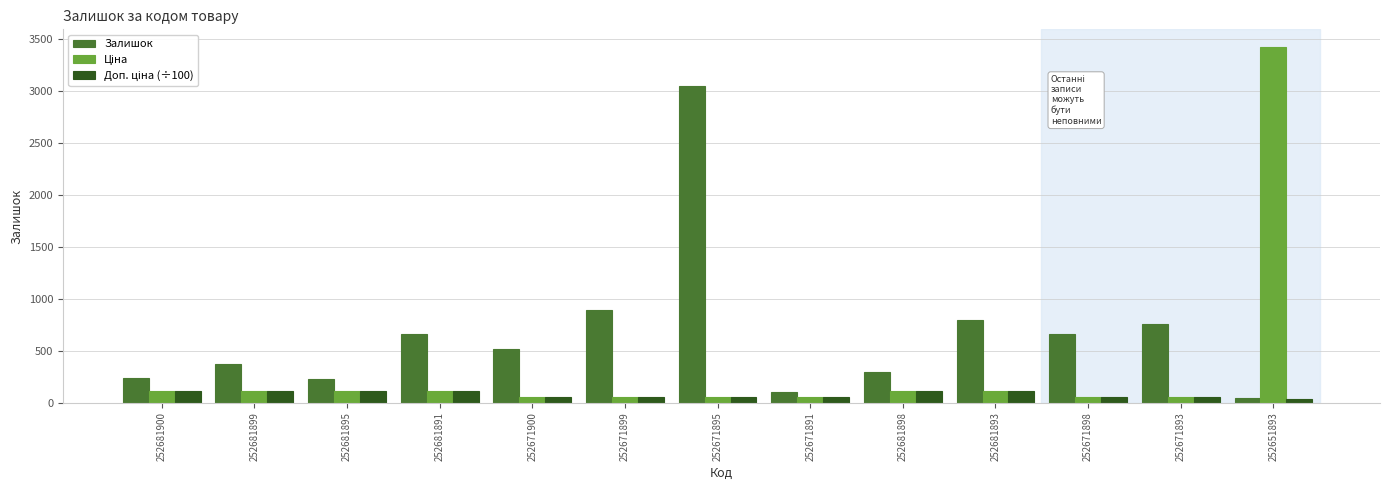

Between 252671895 and 252681893, which series saw the biggest shift?

Залишок